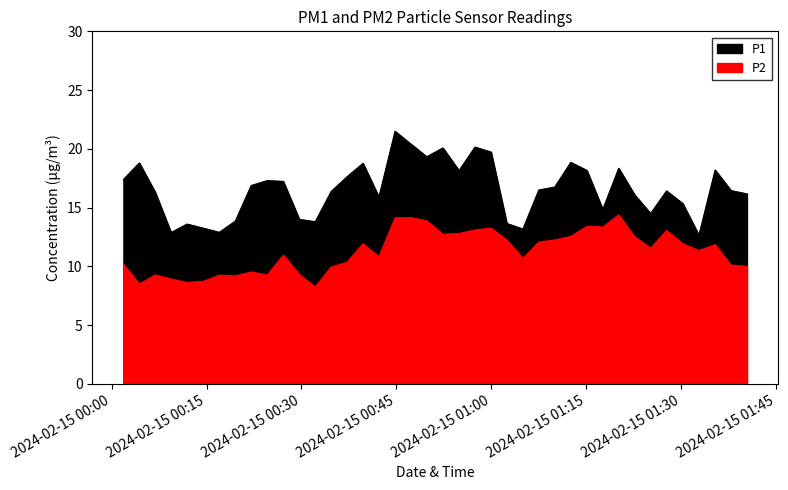

What is the value of the P2 point at the 11th from the left?

10.9